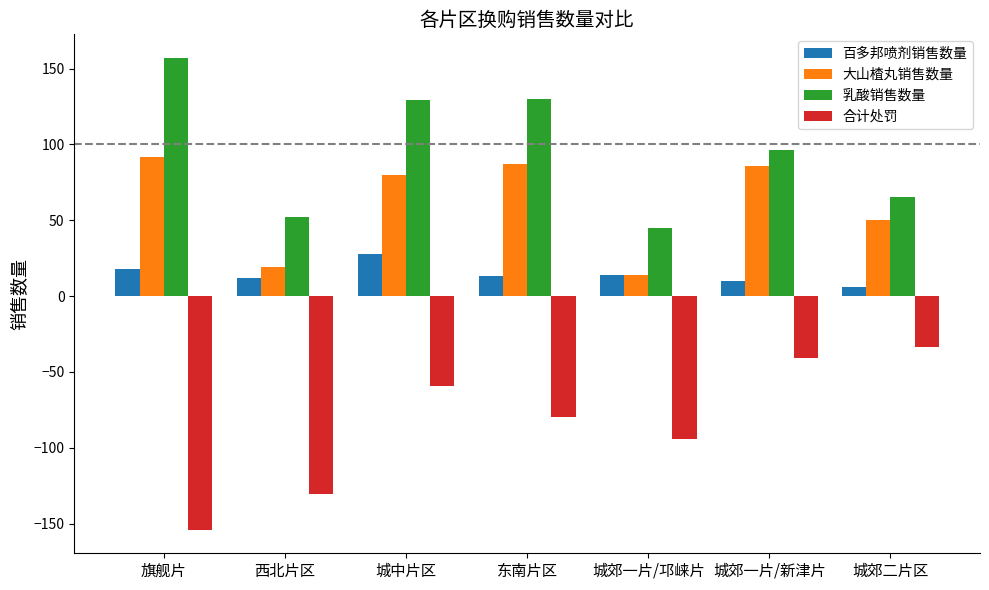

What are all the series names shown in the legend?

百多邦喷剂销售数量, 大山楂丸销售数量, 乳酸销售数量, 合计处罚